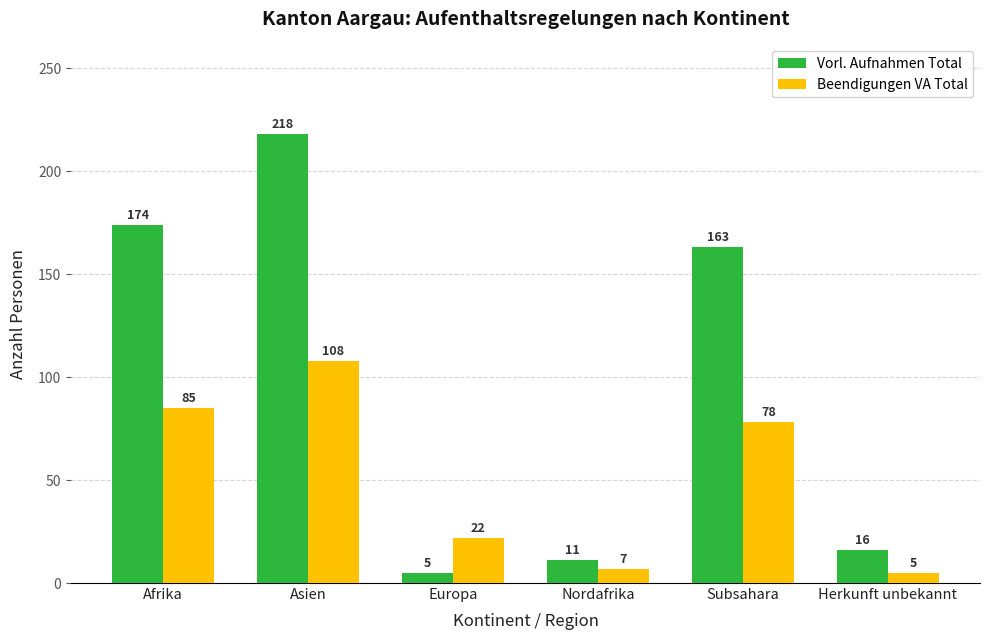

Rank the series at Asien from lowest to highest value.

Beendigungen VA Total, Vorl. Aufnahmen Total